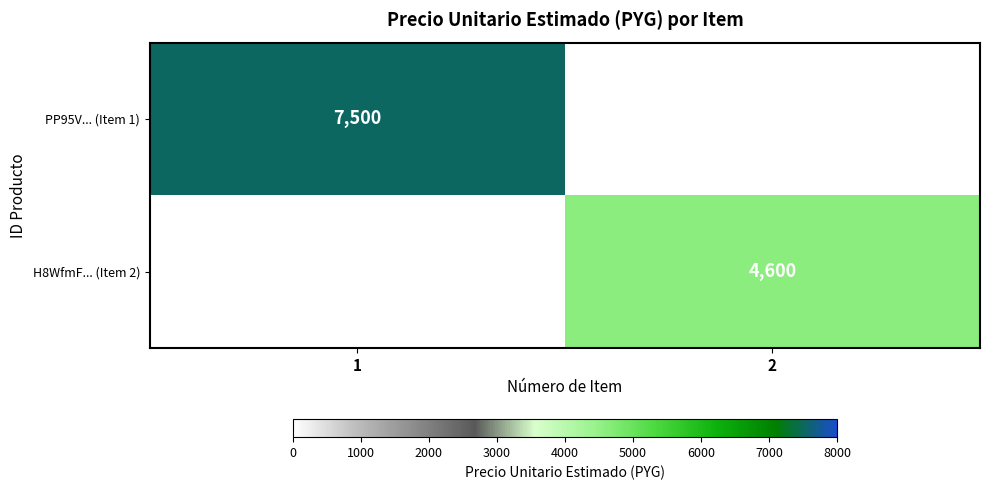

The value of PP95V... (Item 1) at 1 is 7500. True or false?

True